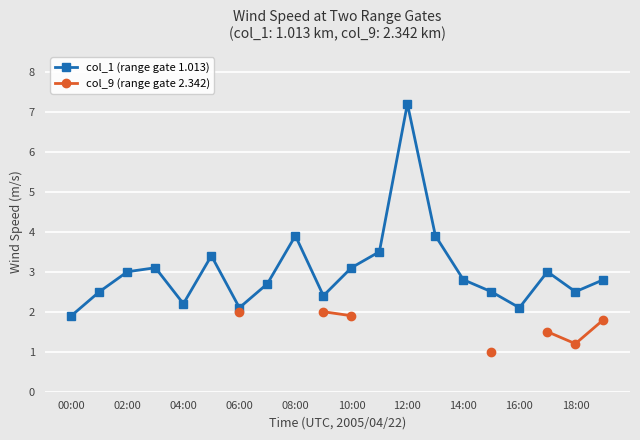

How many interior local peaks does the col_1 (range gate 1.013) series have?

5